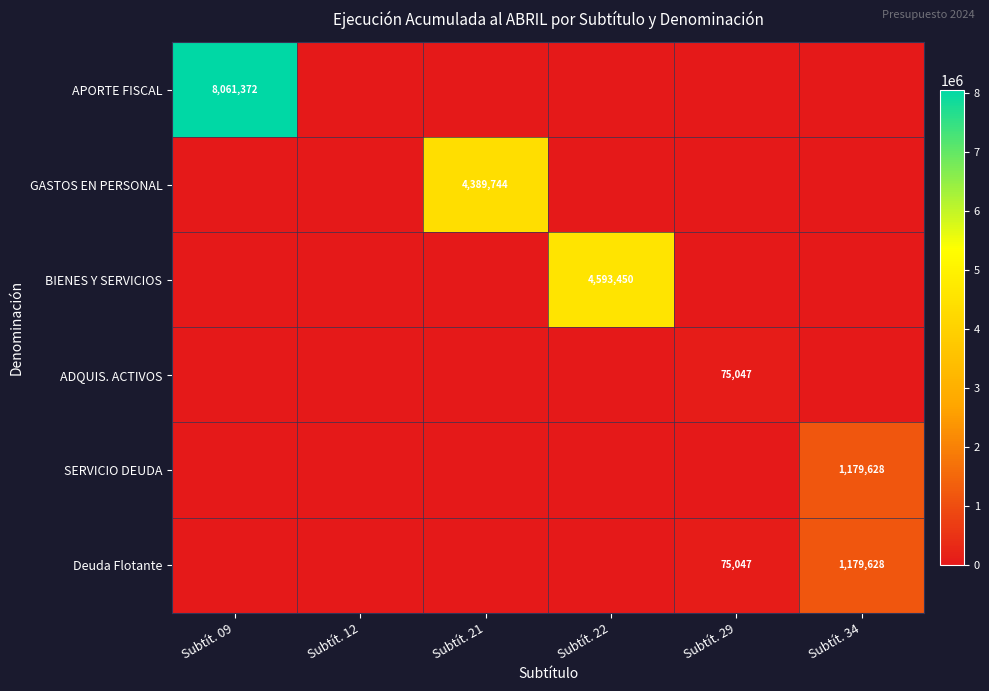

How many categories are shown in the chart?

6